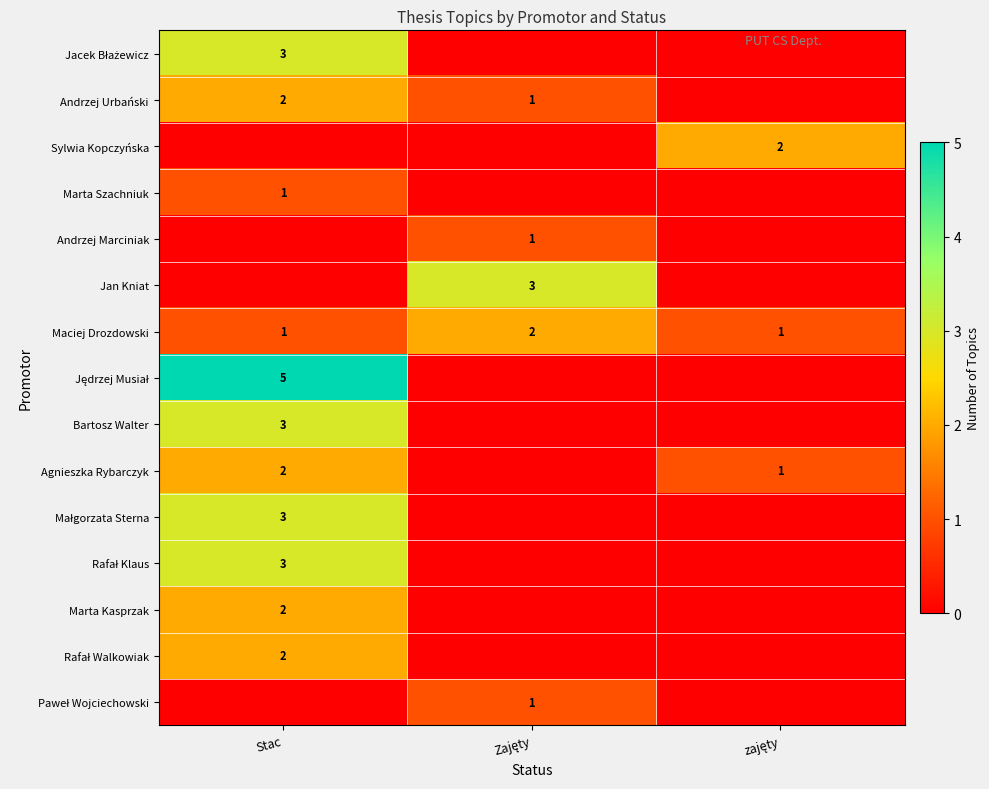

What is the total value across all series at Stac?

27